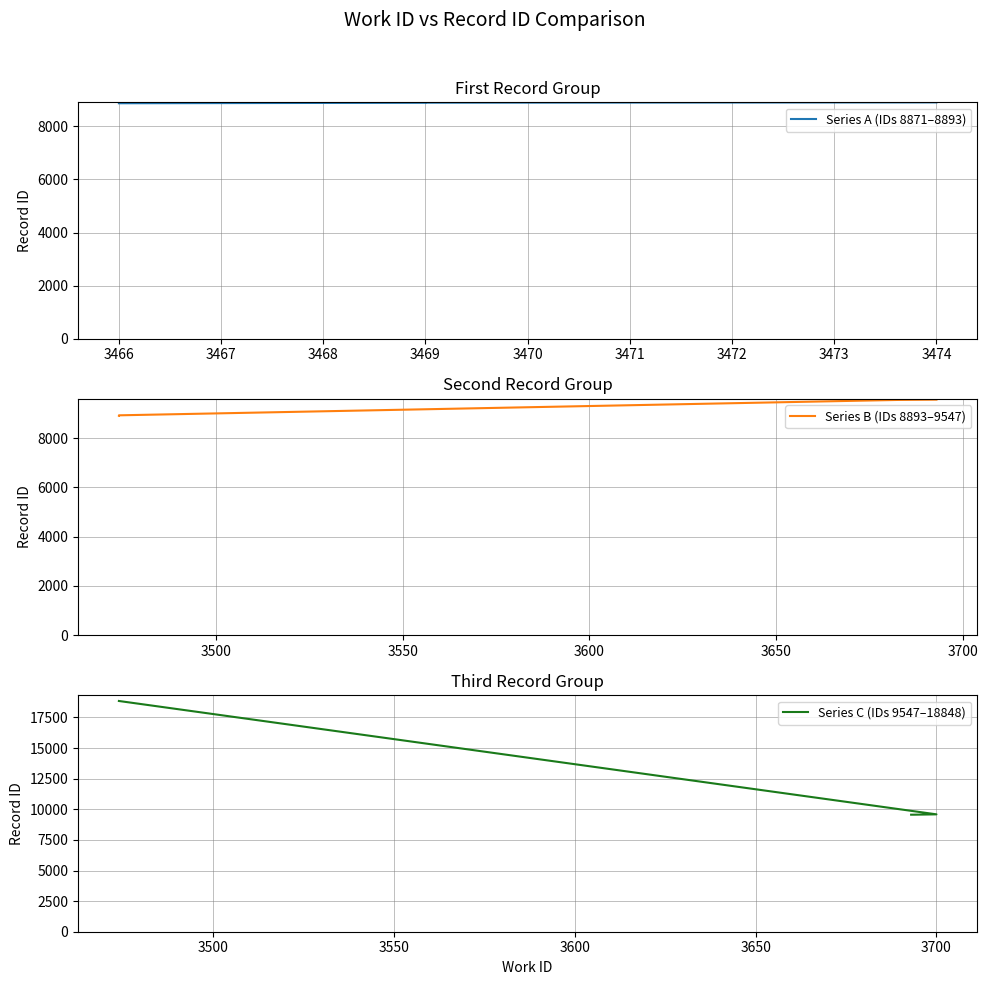

Reading right to left, extract all data points from this chart.

Series A (IDs 8871–8893): 8904	8893	8889	8871
Series B (IDs 8893–9547): 9559	9547	8922	8904
Series C (IDs 9547–18848): 18848	9588	9560	9559